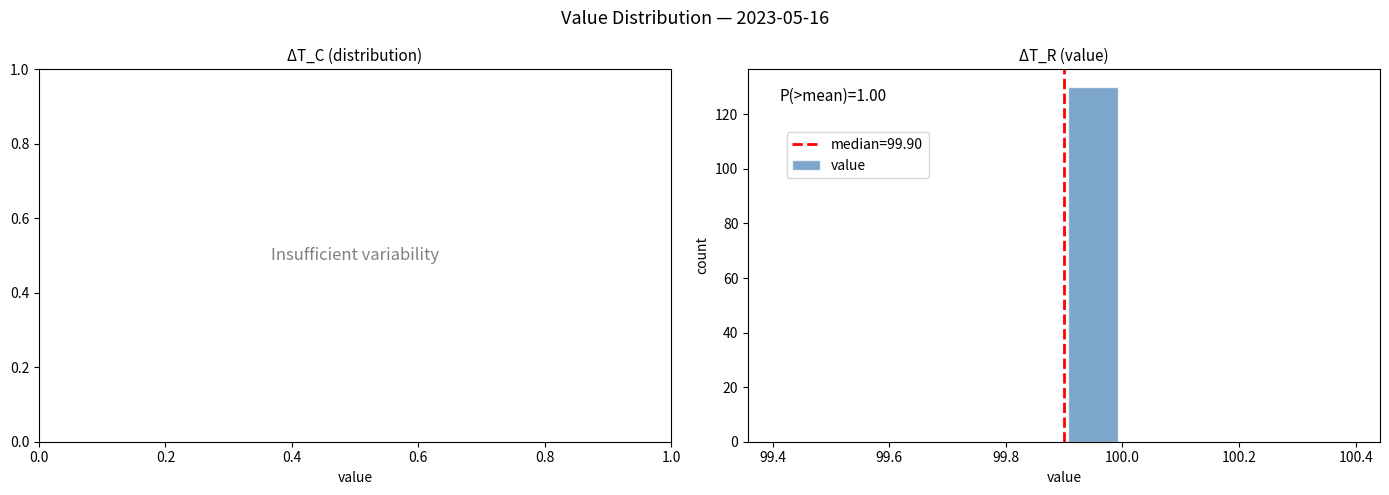

Over which range of the x-axis is the bar tallest?

99.9 to 100.0